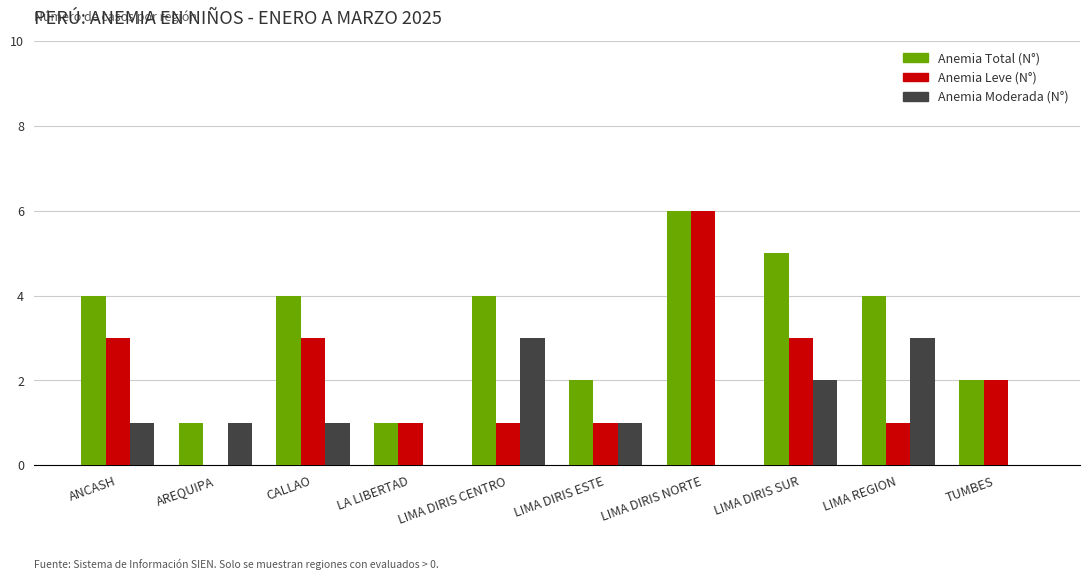

How many Anemia Leve (N°) values are between 1 and 3?

8